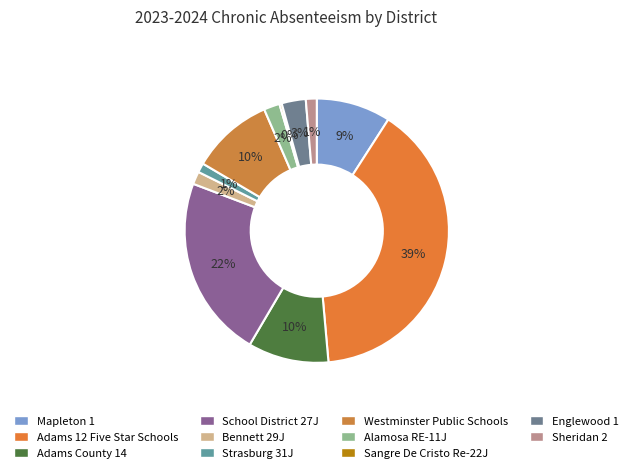

What percentage do Bennett 29J and Mapleton 1 together represent?

10.7%